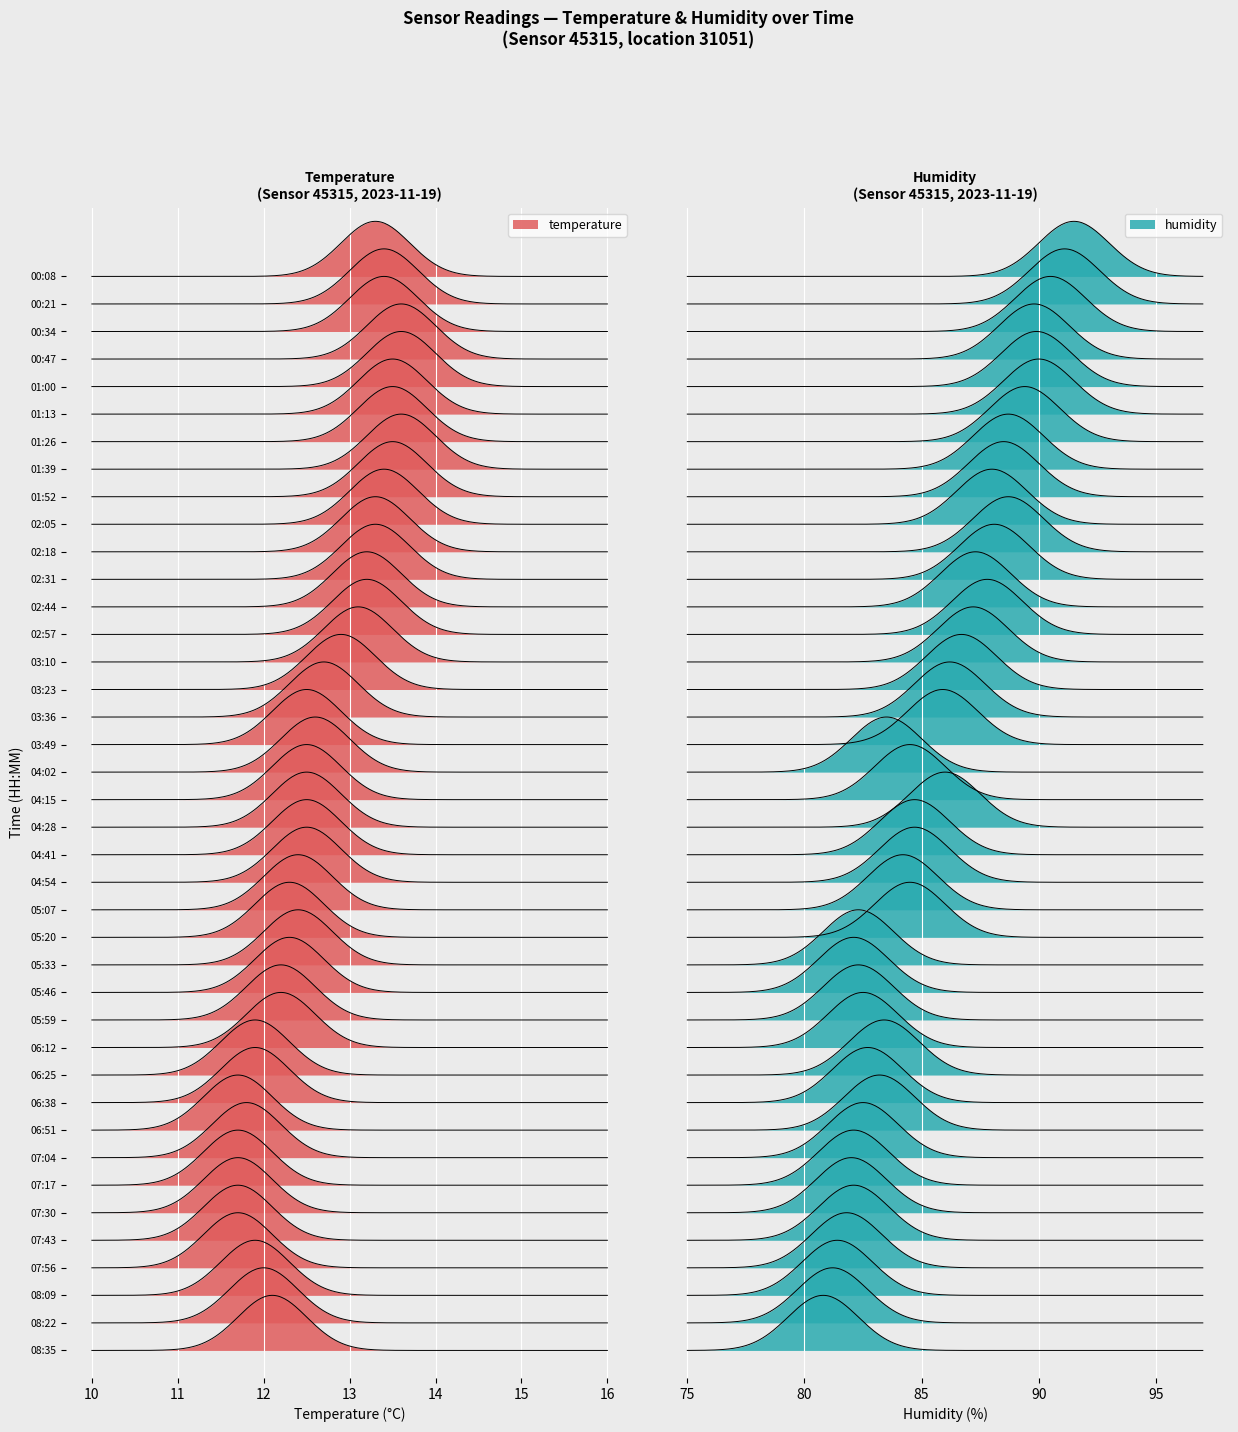

The value of temperature at 01:52 is 20.8. True or false?

False